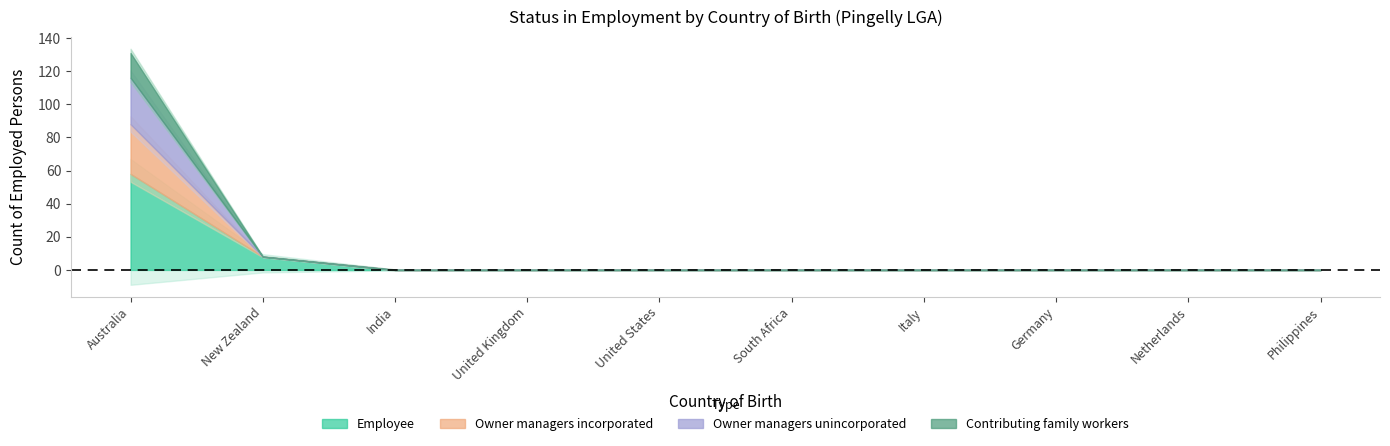

Is the value of Employee at South Africa greater than the value of Contributing family workers at Netherlands?

No